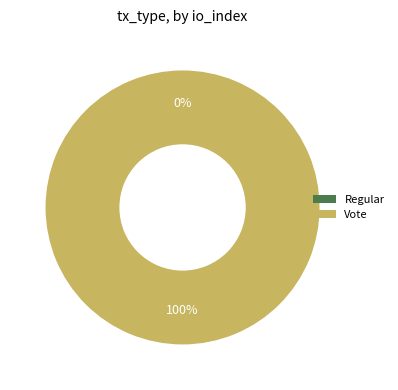

How many segments does this pie chart have?

2